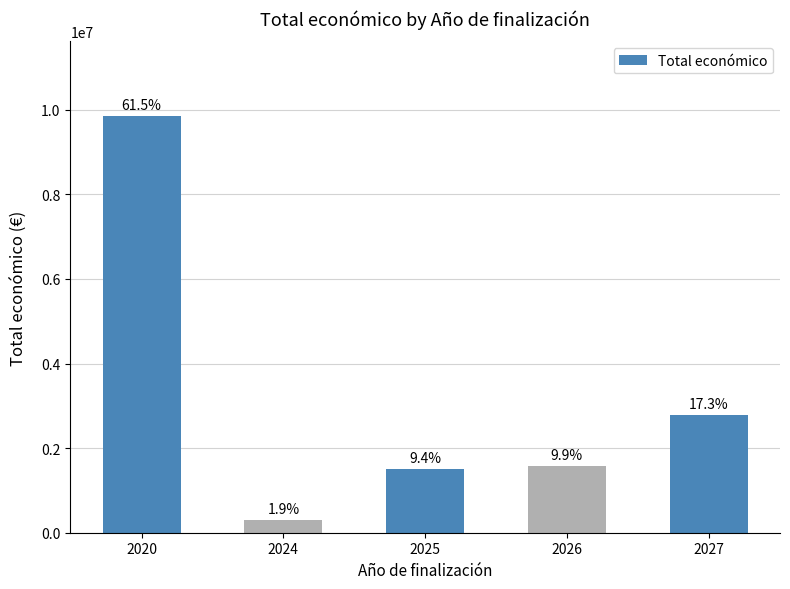

Does the chart contain any negative values?

No